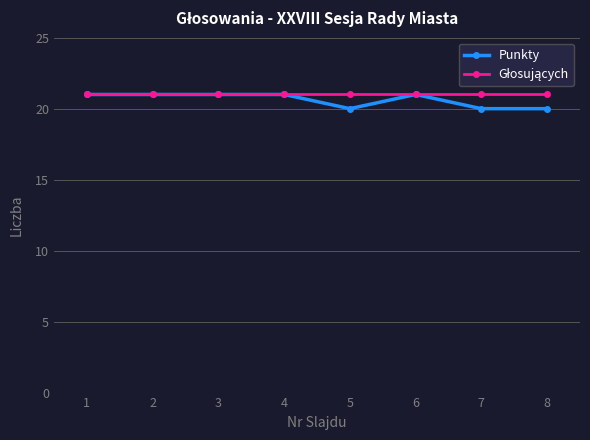

True or false: Punkty has a value of 38 at 1.

False